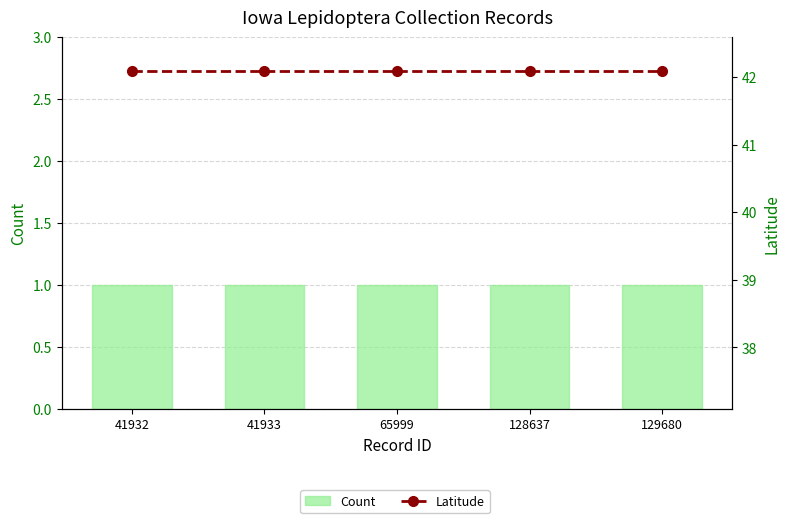

At how many categories does at least one series exceed 32?

5